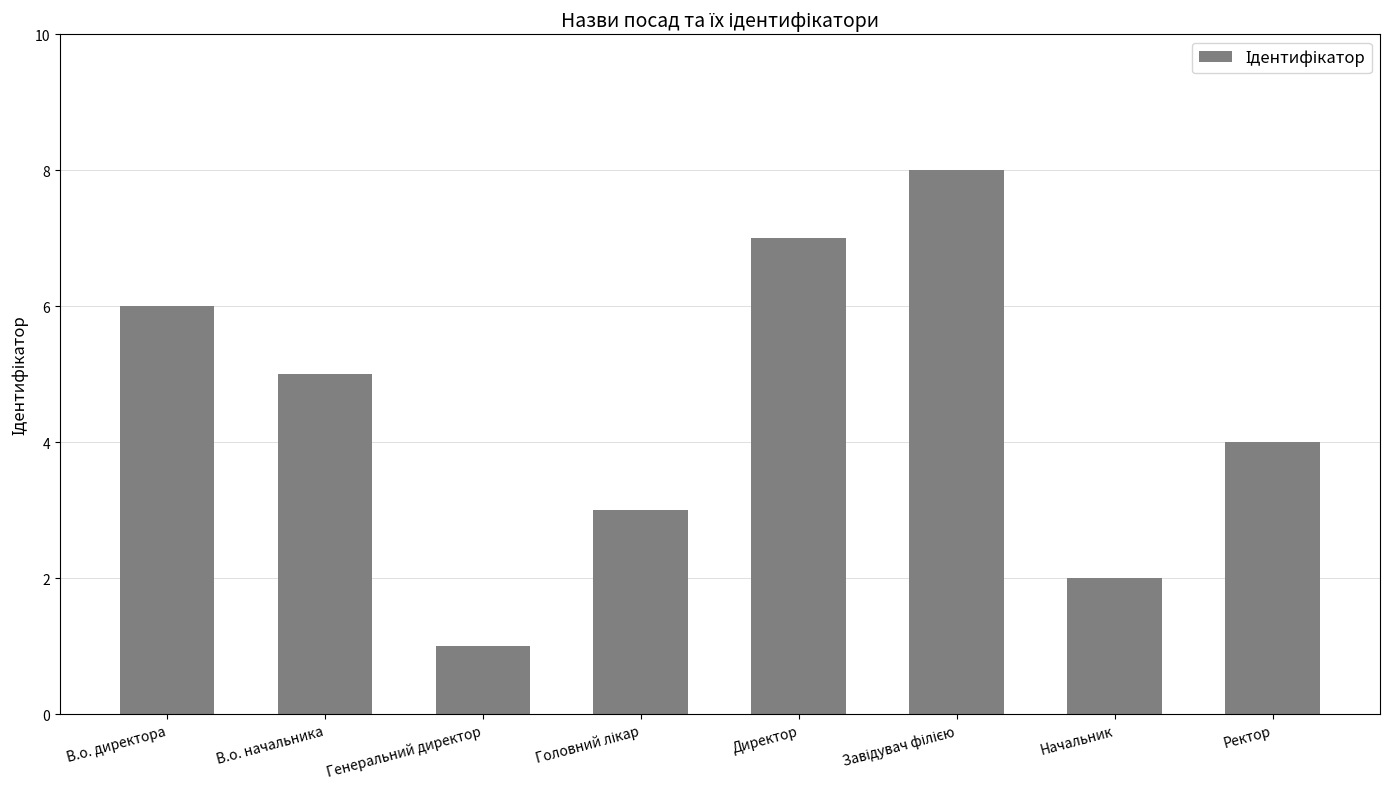

What is the value of the 2nd bar from the left?

5